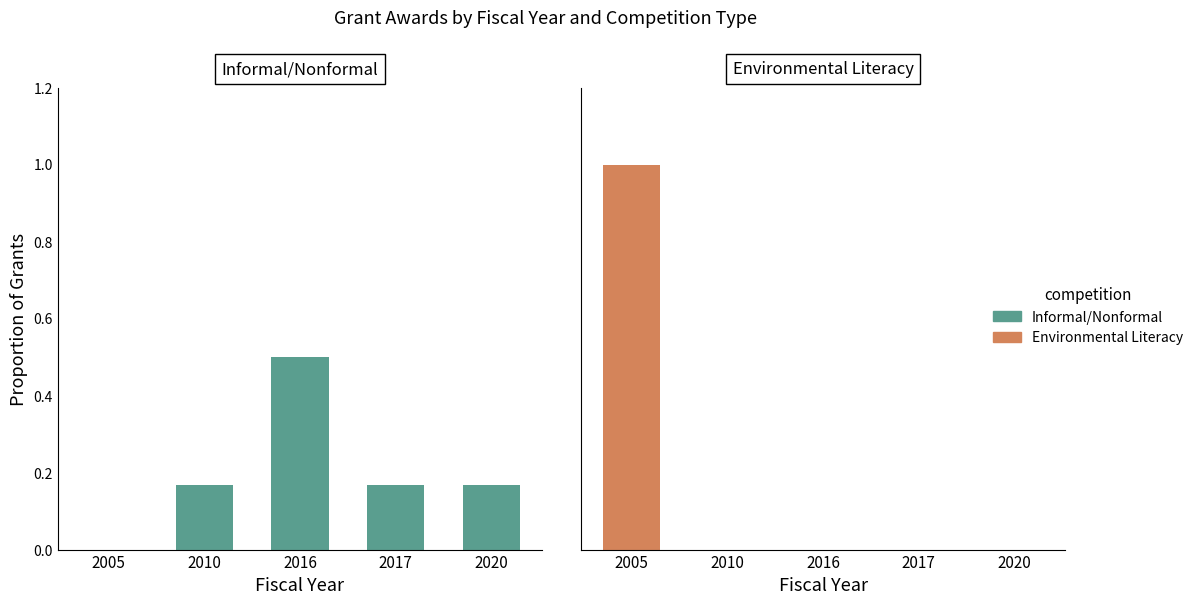

Reading left to right, extract all data points from this chart.

Informal/Nonformal: 0.0	0.2	0.5	0.2	0.2
Environmental Literacy: 1.0	0.0	0.0	0.0	0.0